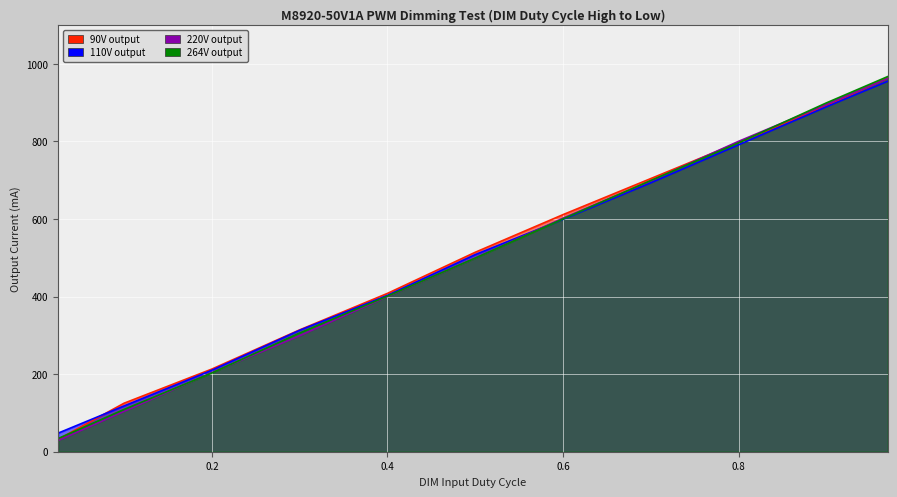

At which category does the chart reach its peak across all series?

0.97